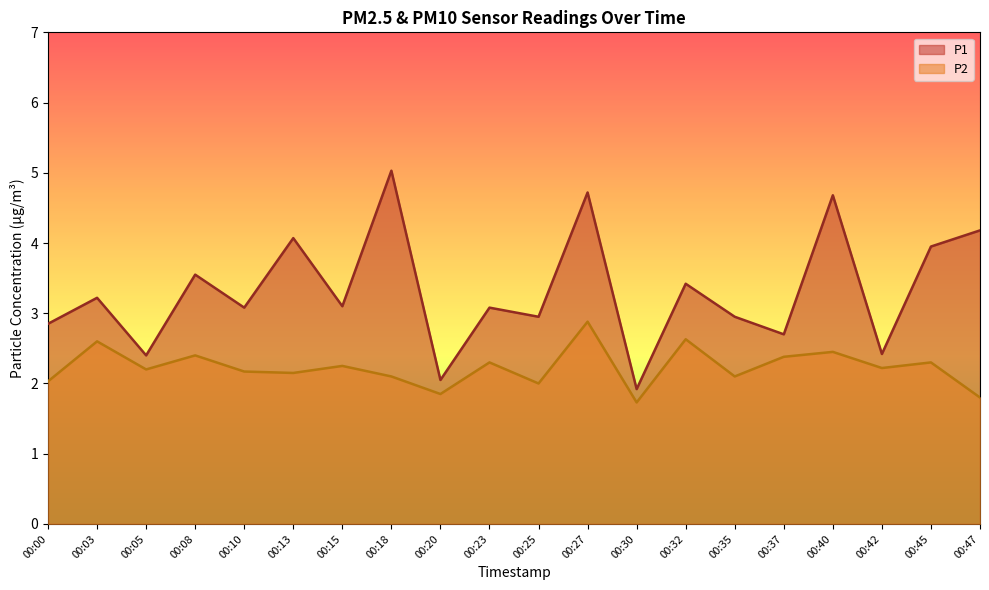

What is the value of the P1 point at the 12th from the left?

4.7